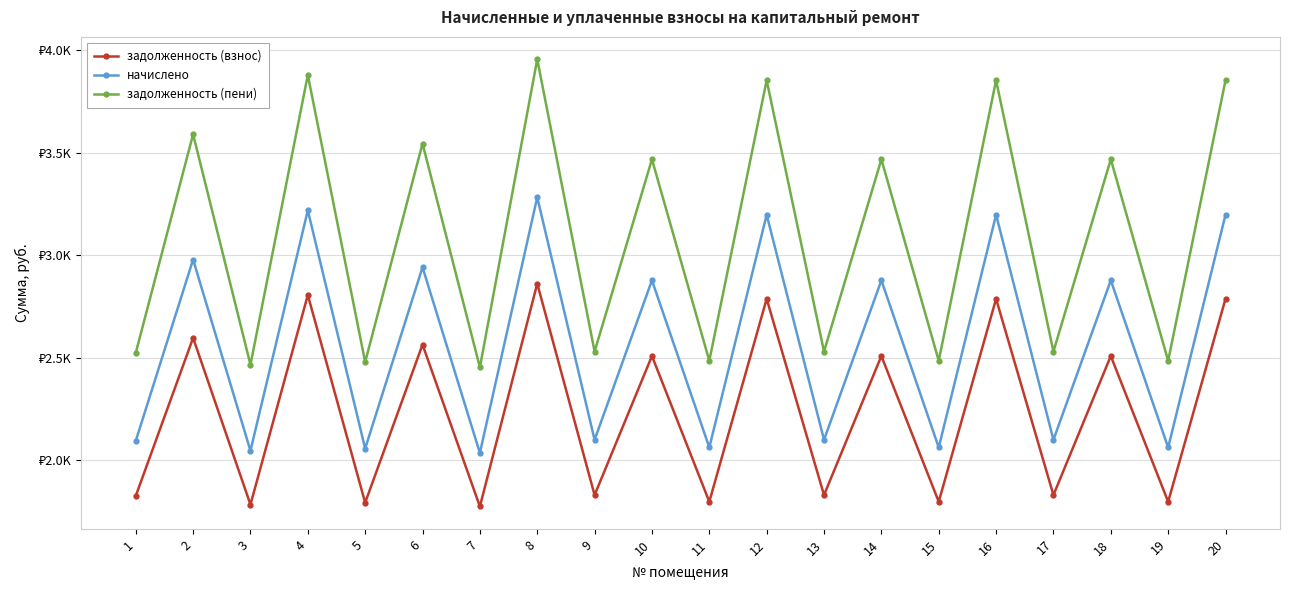

What is the spread (max minus min) of values at 4?

1072.7